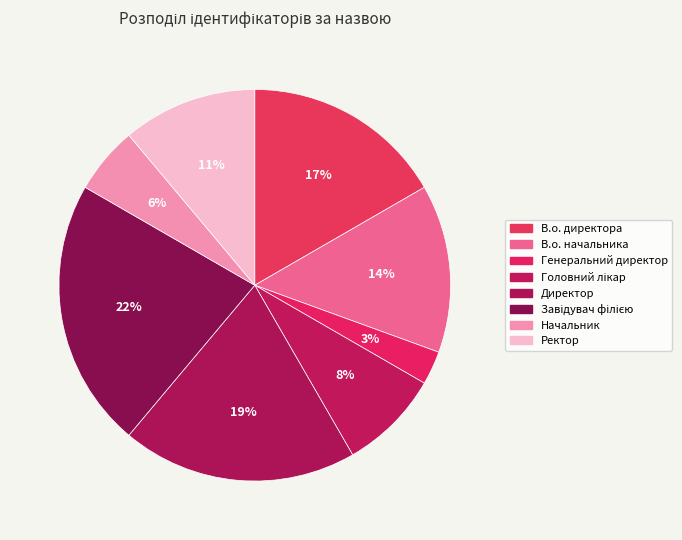

Rank the categories by value from lowest to highest.

Генеральний директор, Начальник, Головний лікар, Ректор, В.о. начальника, В.о. директора, Директор, Завідувач філією